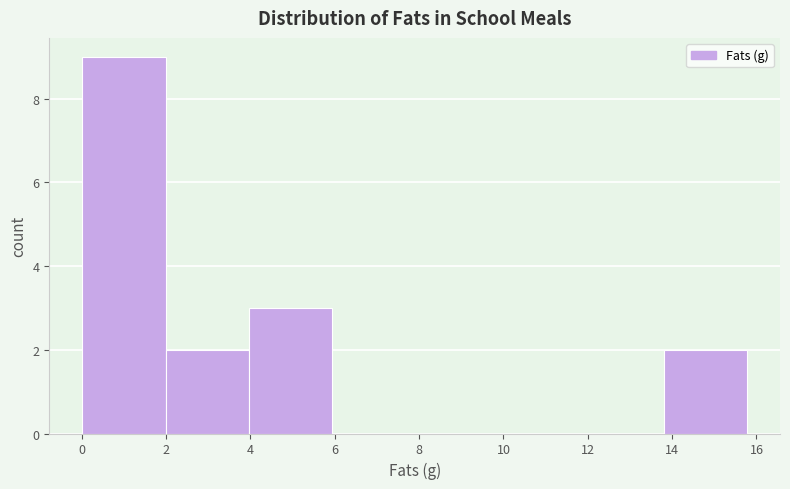

Reading left to right, list every bar in this chart as the range it spans on the x-axis followed by its height. Neither the bar edges nor the heights are printed on the chart, so give them approximately, as read against the axes.

0.0 to 2.0: 9
2.0 to 4.0: 2
4.0 to 6.0: 3
6.0 to 7.8: 0
7.8 to 9.8: 0
9.8 to 11.8: 0
11.8 to 13.8: 0
13.8 to 15.8: 2